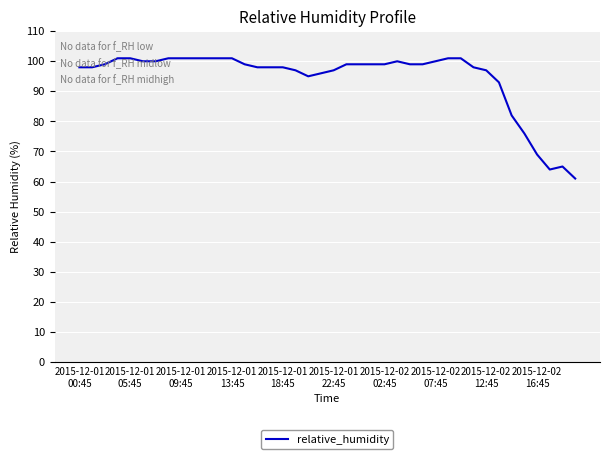

What is the smallest value displayed?

61